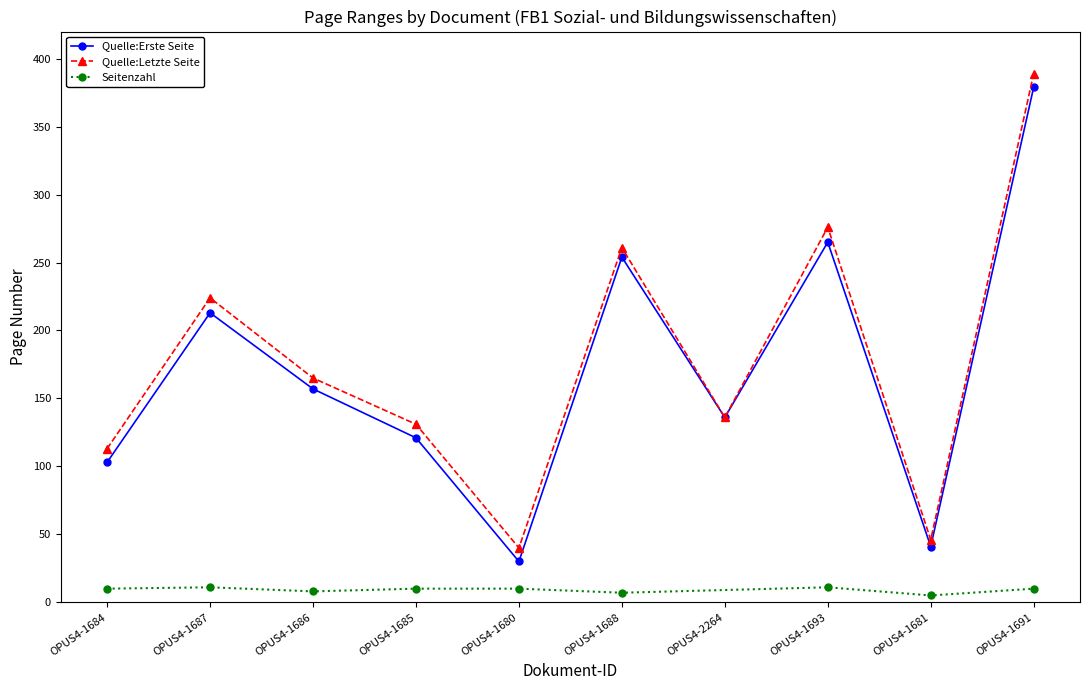

What is the difference between the second highest and second lowest values in the Quelle:Erste Seite series?

224